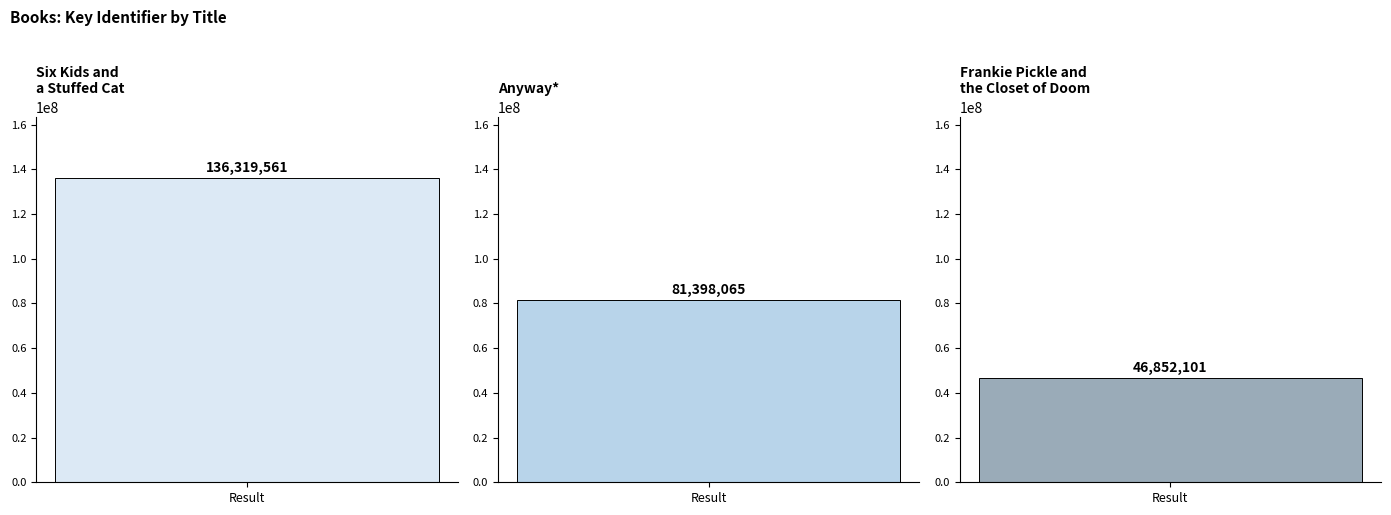

List the labels in order of value, smallest first.

Frankie Pickle and the Closet of Doom, Anyway*, Six Kids and a Stuffed Cat